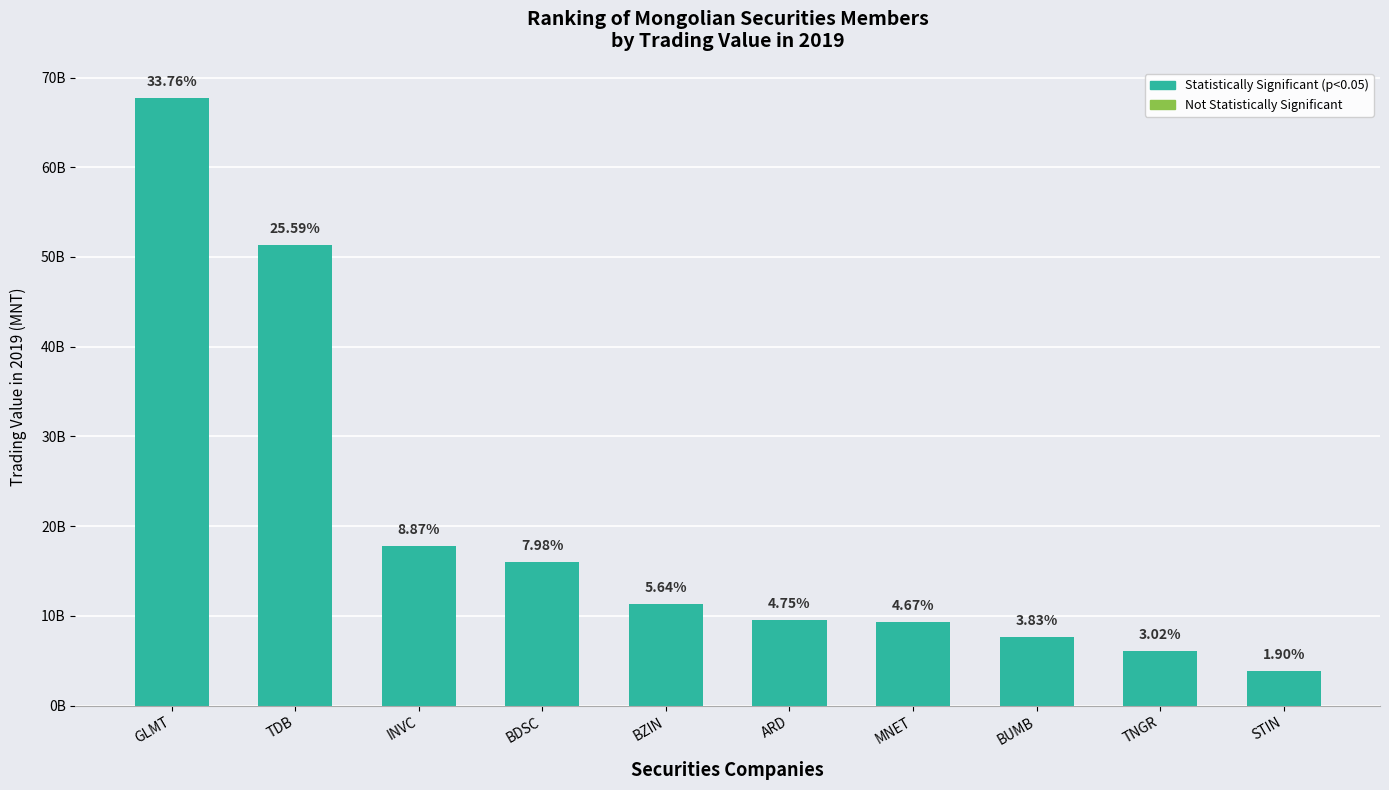

At which label is the value closest to 35751087224?

TDB